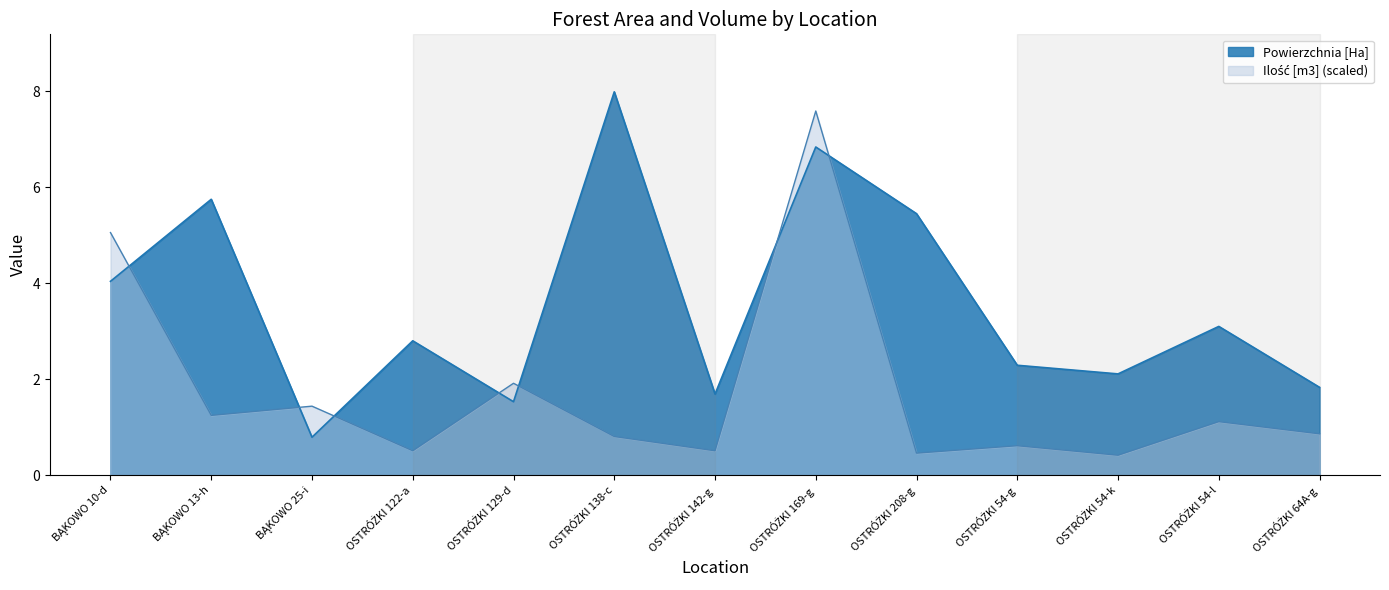

How many lines are shown in the chart?

2